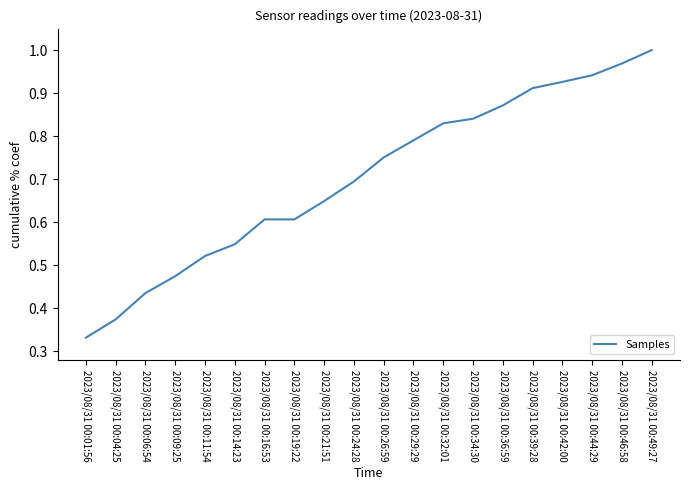

At which label is the value closest to 0?

2023/08/31 00:01:56